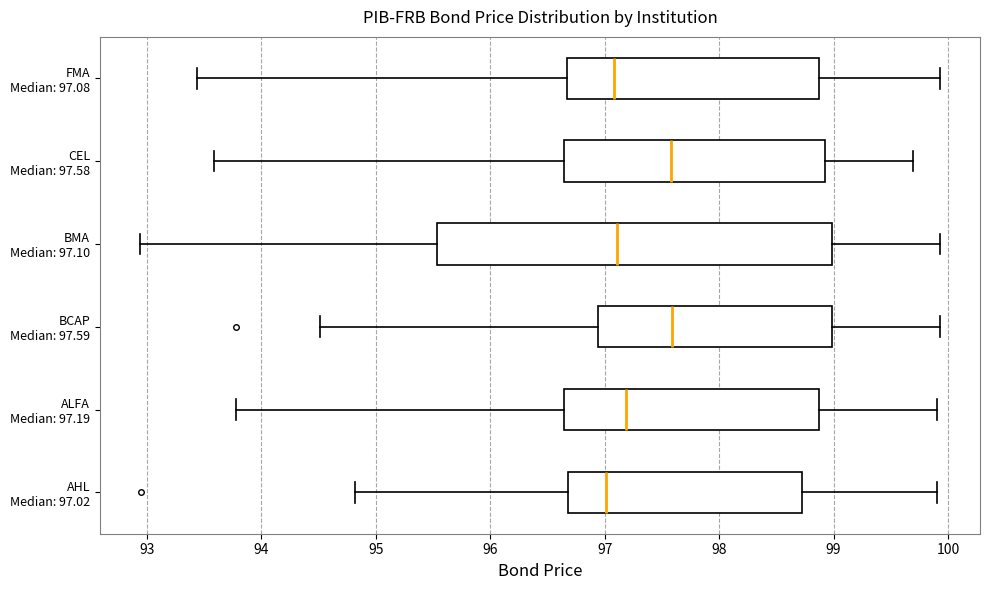

Where is the right edge of the box for BCAP Median: 97.59 on the x-axis? The values are not printed on the chart, so give them approximately, as read against the axis.

99.0